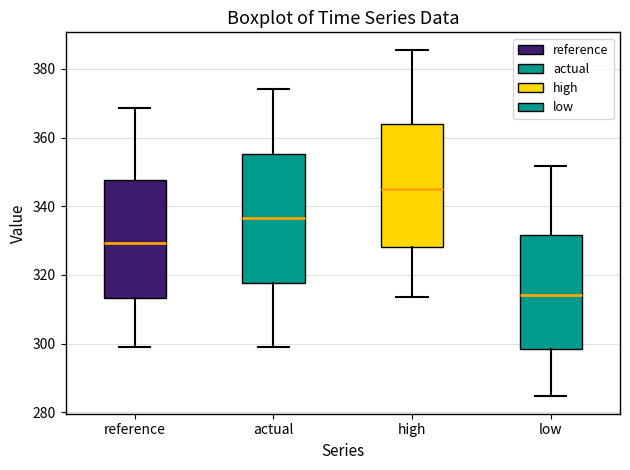

Which box has the lowest median line?

low